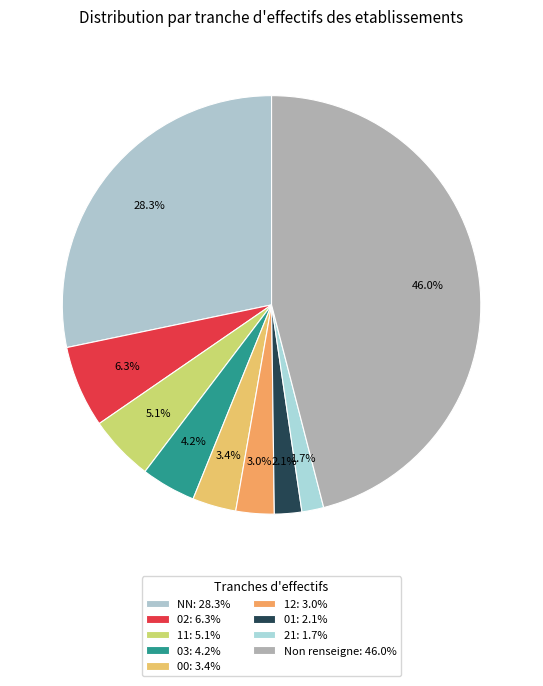

Does any single category account for the majority?

No